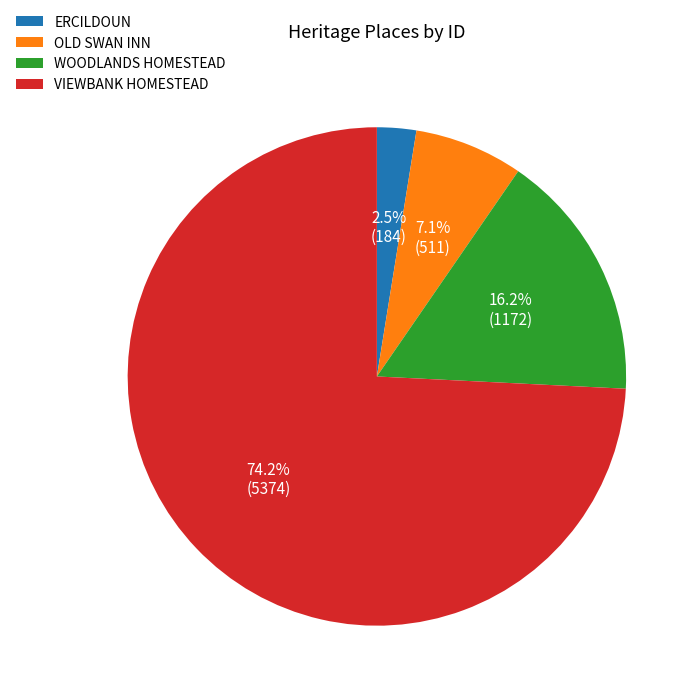

To the nearest percent, what is the difference between the VIEWBANK HOMESTEAD and WOODLANDS HOMESTEAD slice percentages?

58%